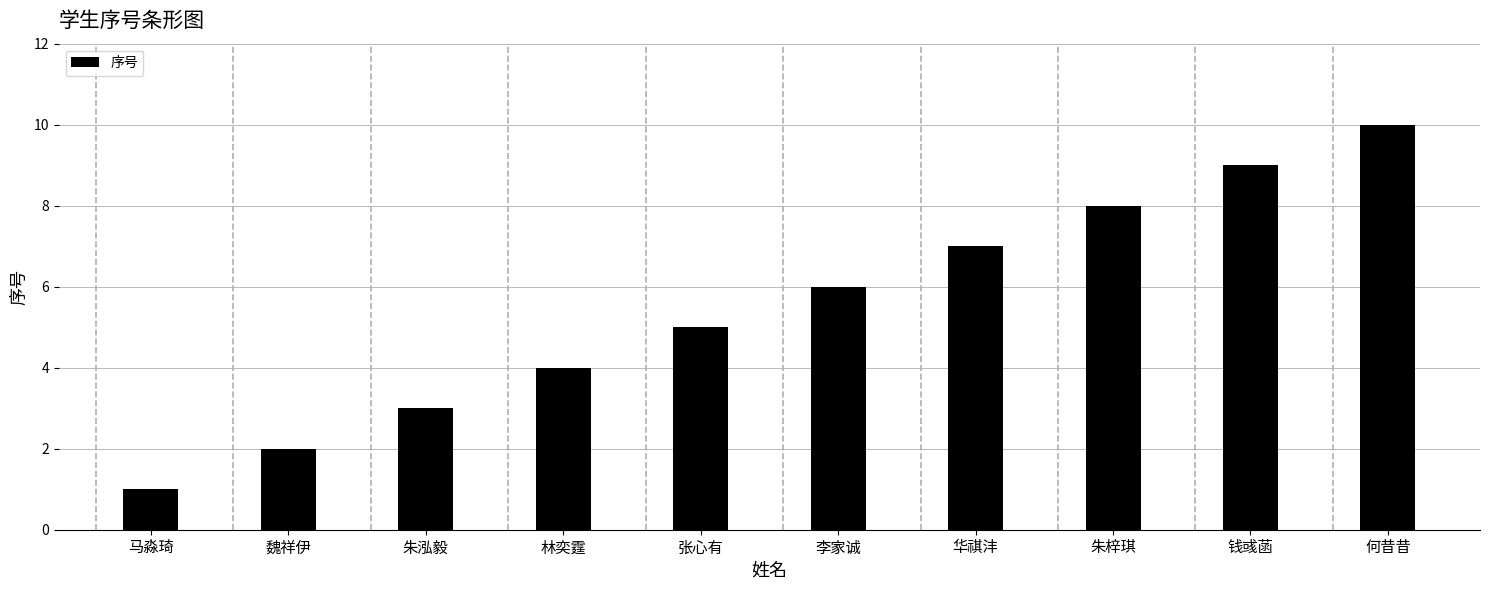

Rank the categories by value from highest to lowest.

何昔昔, 钱彧菡, 朱梓琪, 华祺沣, 李家诚, 张心有, 林奕霆, 朱泓毅, 魏祥伊, 马淼琦